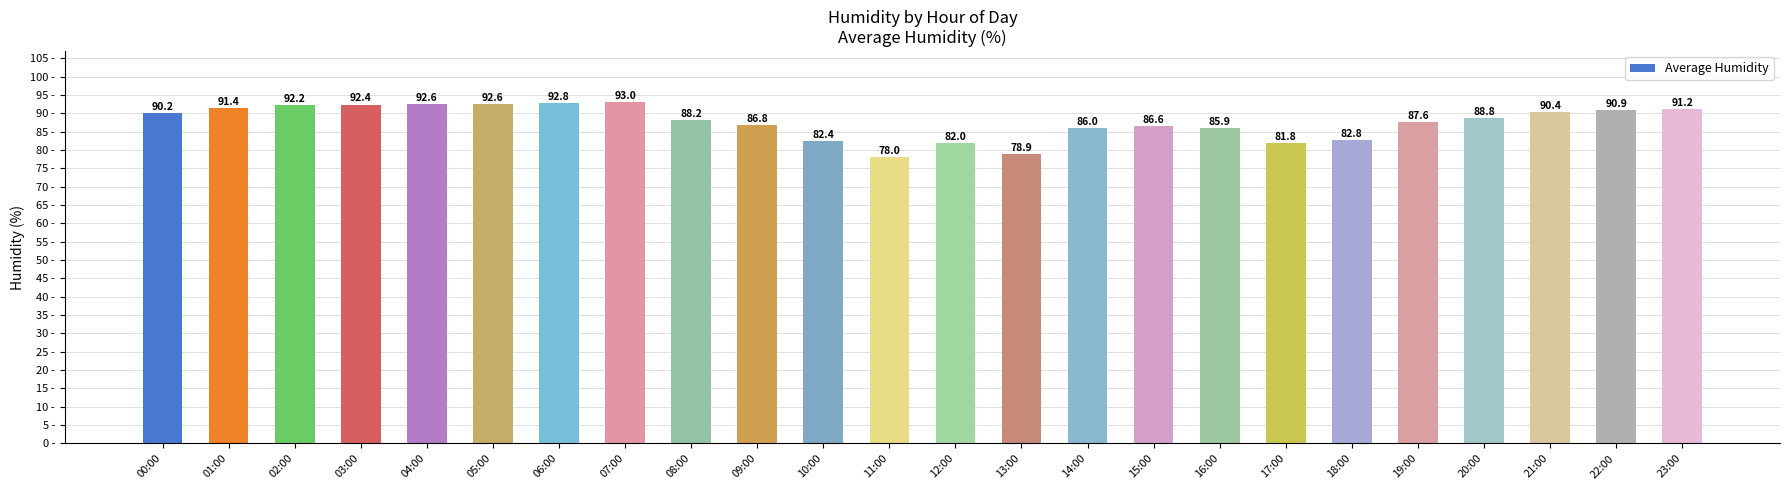

What is the sum of all values?

2105.5